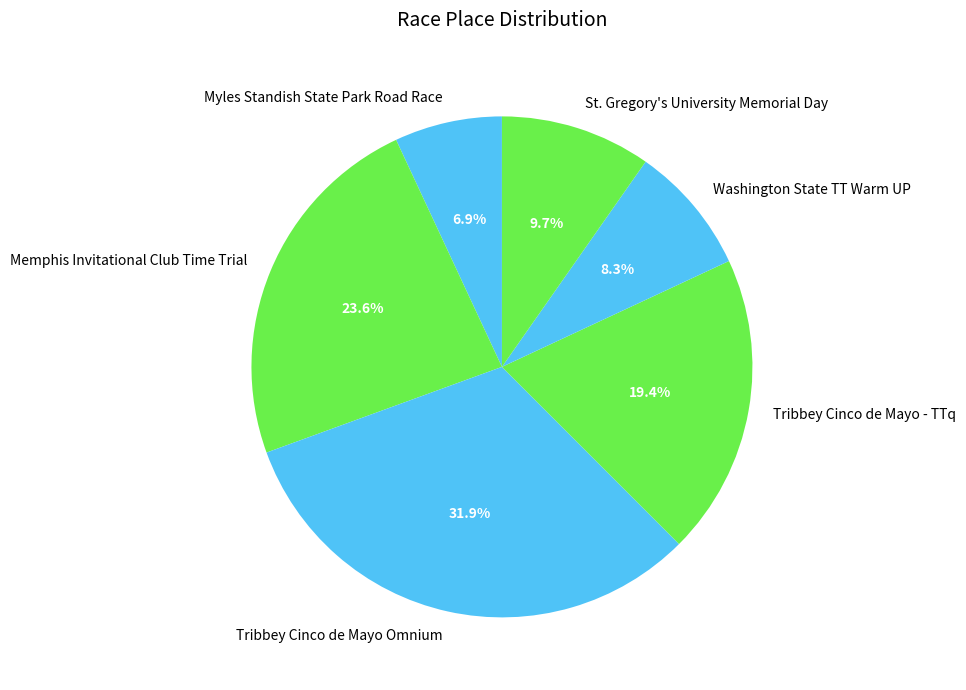

Does any single category account for the majority?

No